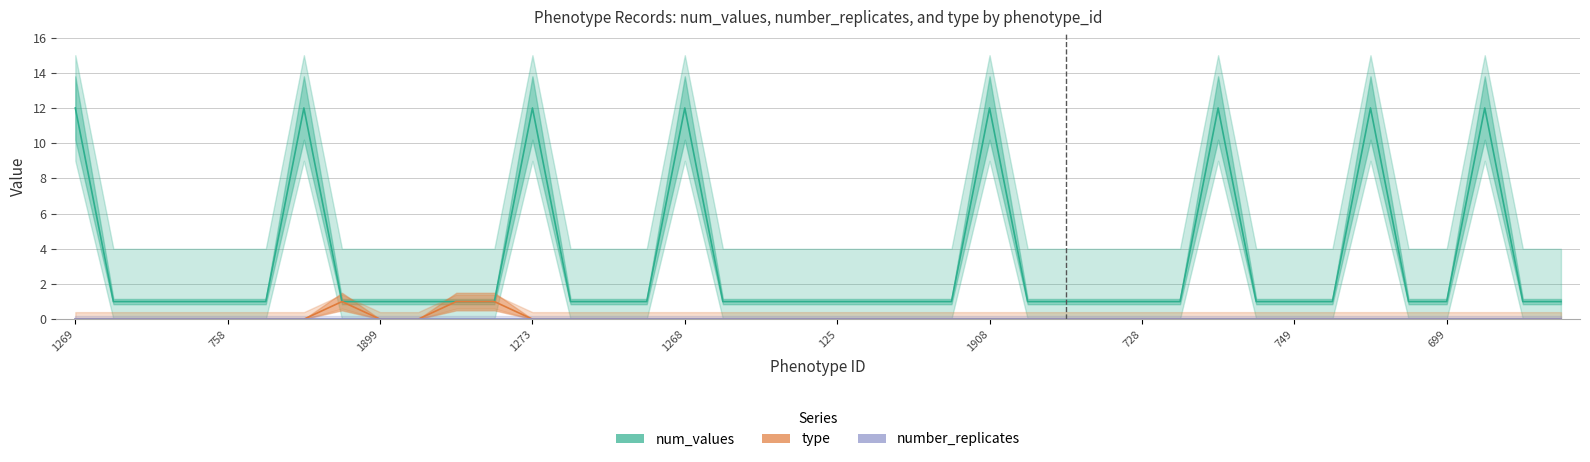

Does the chart display data point markers on the line(s)?

No